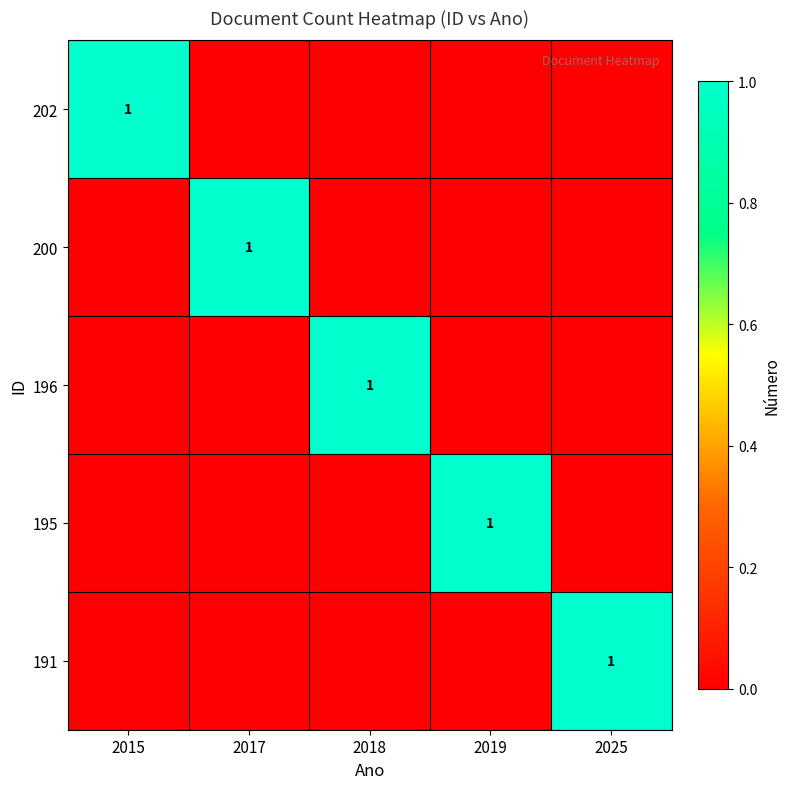

At which label does 195 reach its minimum?

2015